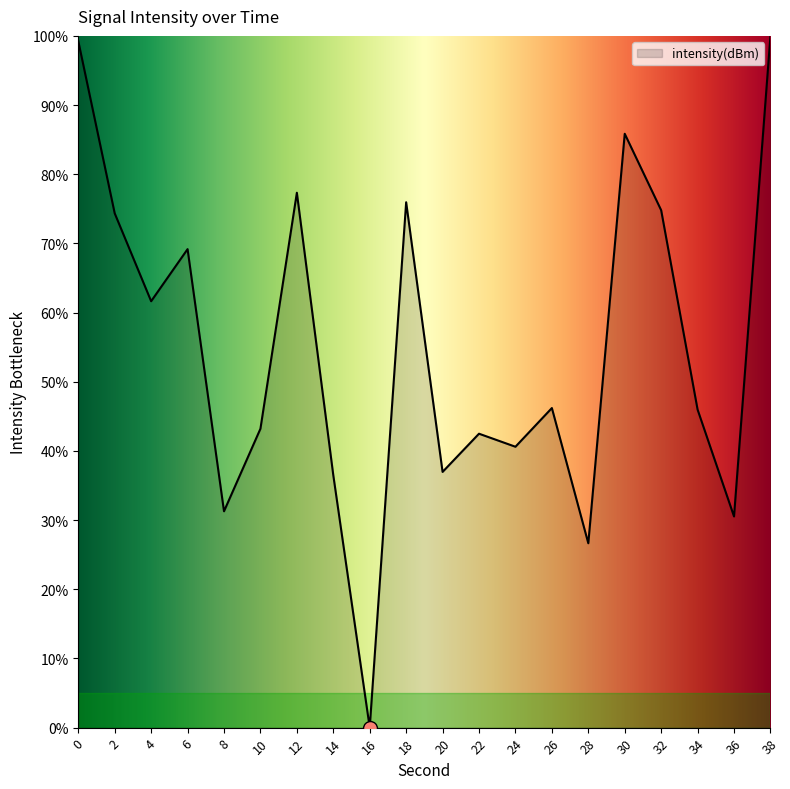

What is the average value?

54.9